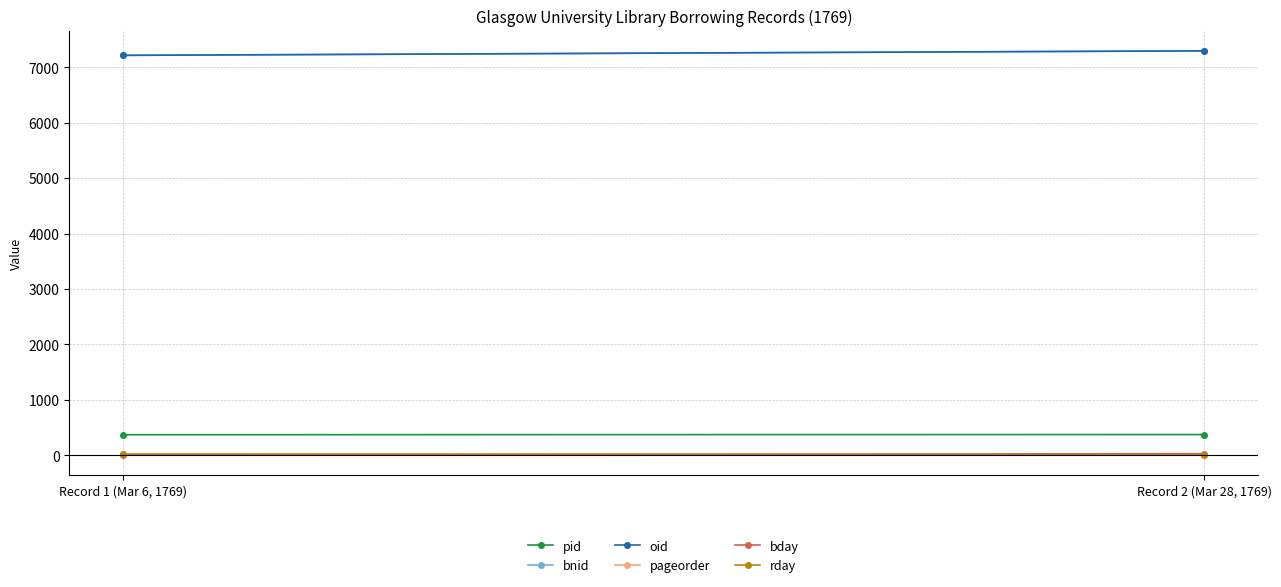

Reading left to right, what are all the values shown in this chart?

pid: Record 1 (Mar 6, 1769)=370	Record 2 (Mar 28, 1769)=373
bnid: Record 1 (Mar 6, 1769)=7214	Record 2 (Mar 28, 1769)=7295
oid: Record 1 (Mar 6, 1769)=7214	Record 2 (Mar 28, 1769)=7295
pageorder: Record 1 (Mar 6, 1769)=20	Record 2 (Mar 28, 1769)=10
bday: Record 1 (Mar 6, 1769)=6	Record 2 (Mar 28, 1769)=28
rday: Record 1 (Mar 6, 1769)=21	Record 2 (Mar 28, 1769)=5